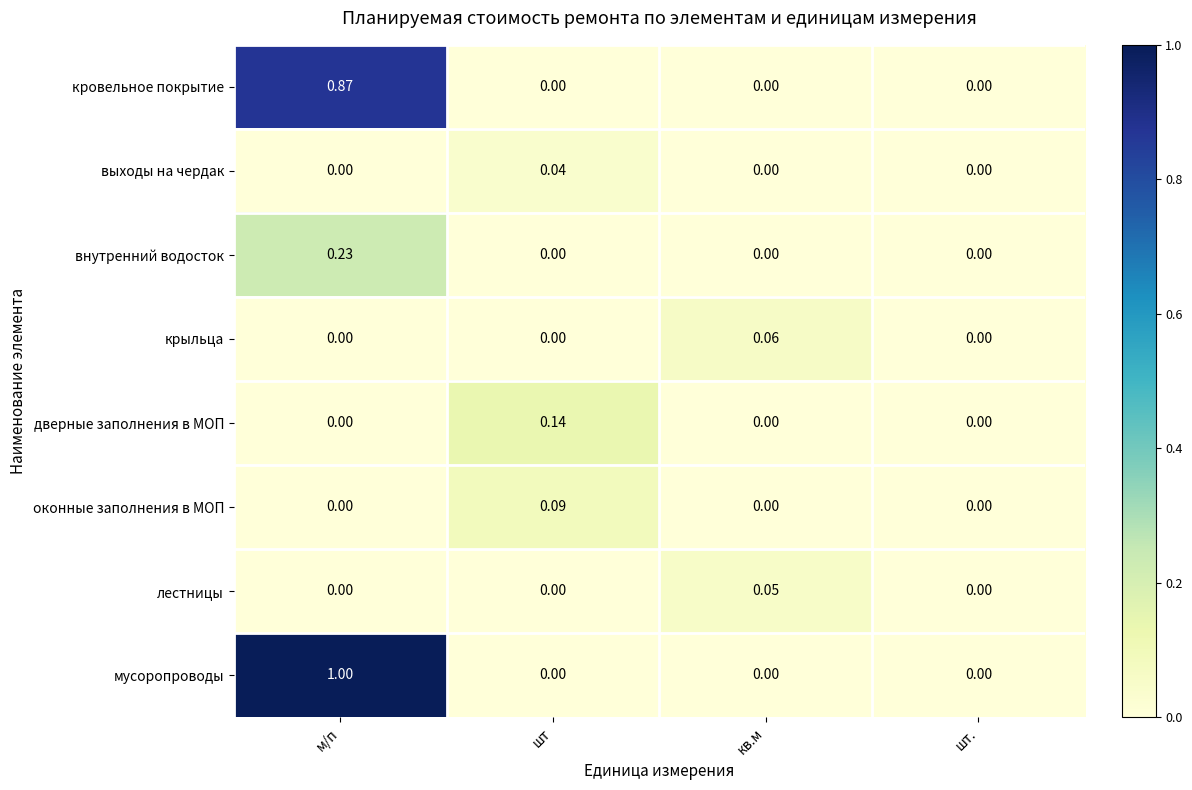

Between м/п and шт., which series saw the biggest shift?

мусоропроводы